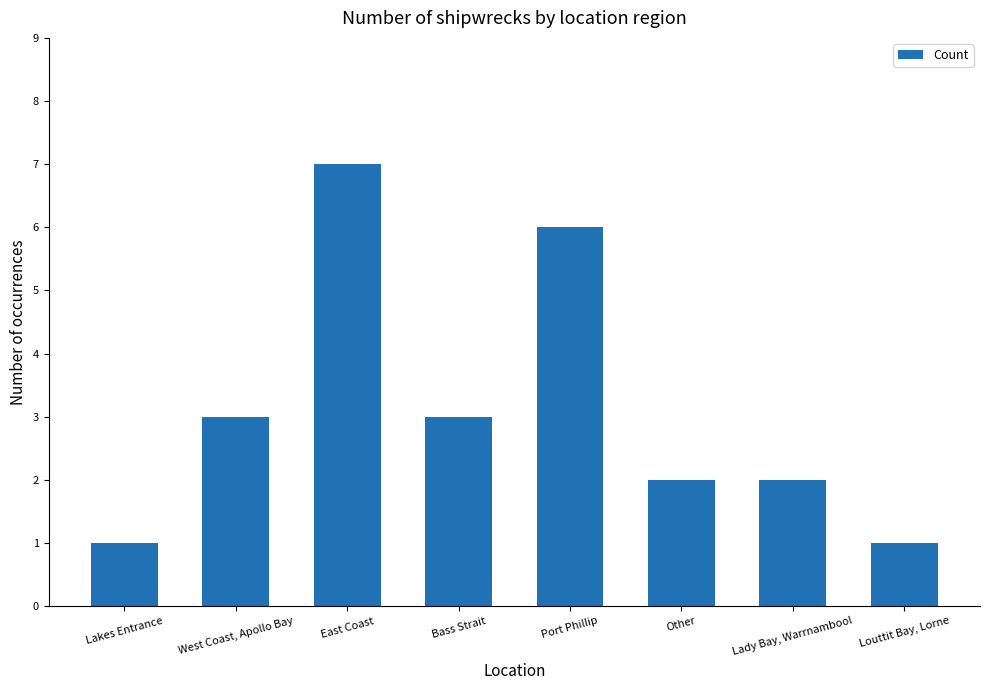

Is it true that the value at West Coast, Apollo Bay is 3?

True